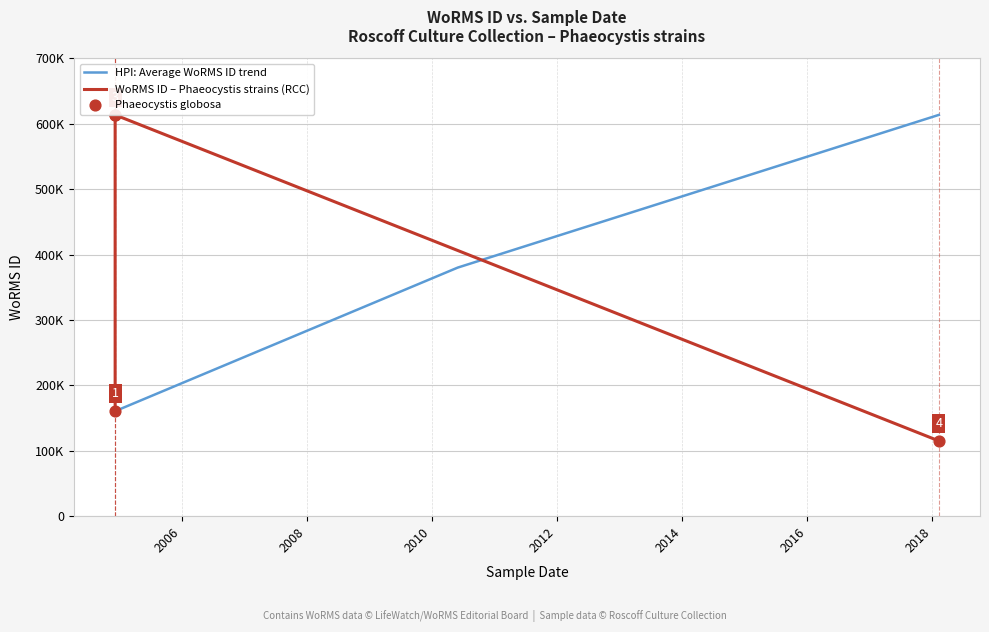

Approximately how many times larger is the value at 08-12-2004 compared to 09-02-2018?

5.3